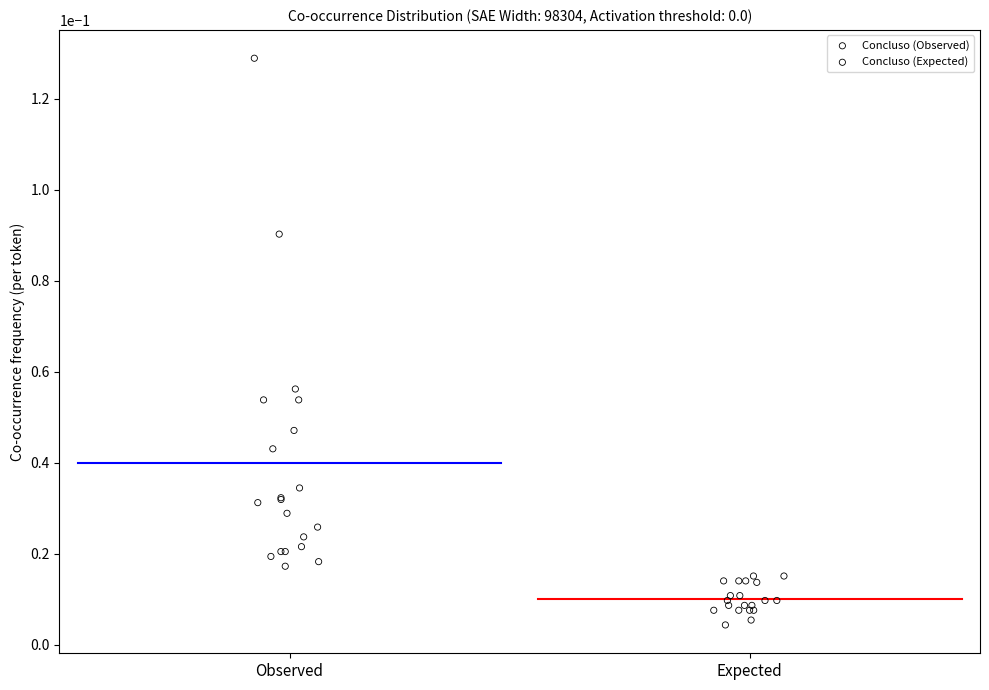

Which series contains the lowest Y value?

Concluso (Expected)